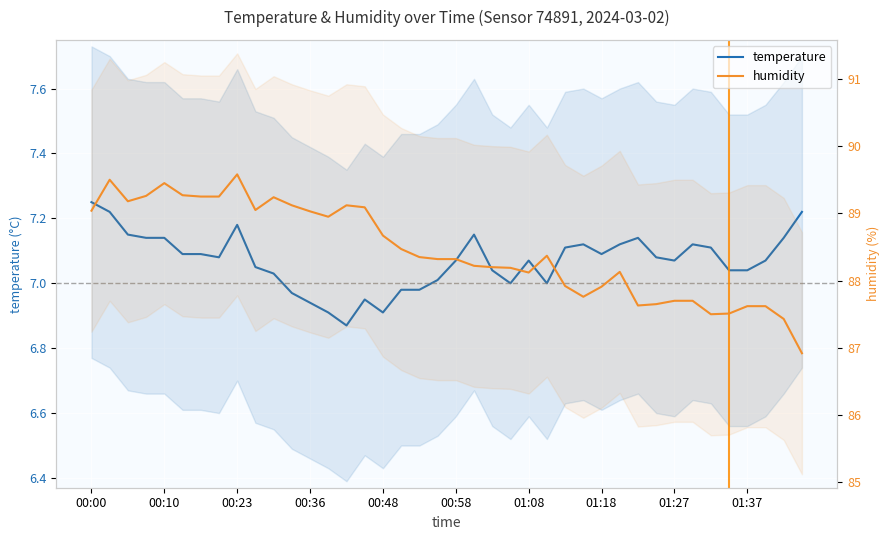

At how many categories does at least one series exceed 56?

40